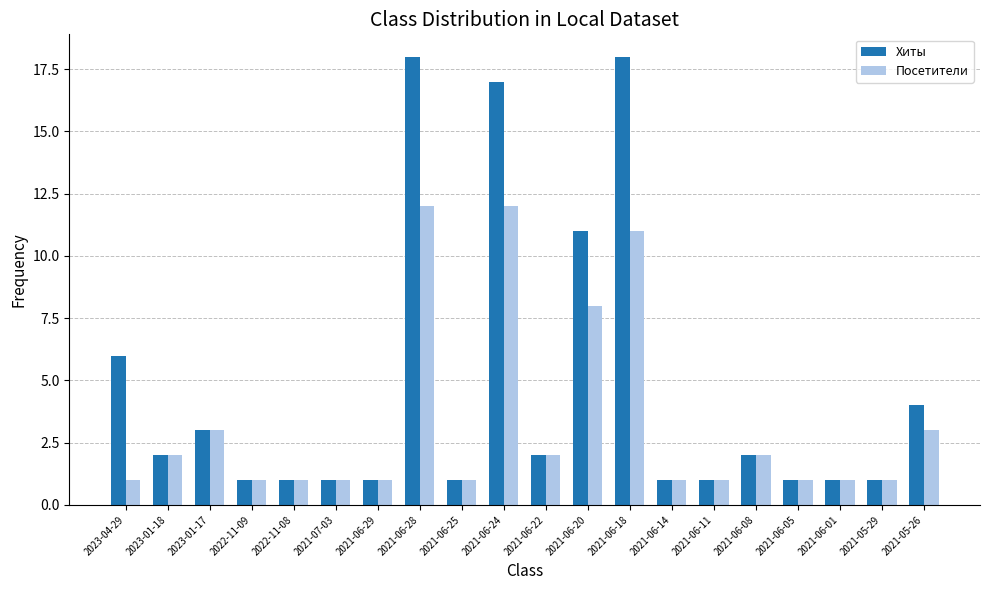

What is the difference between the maximum and minimum values in the Посетители series?

11